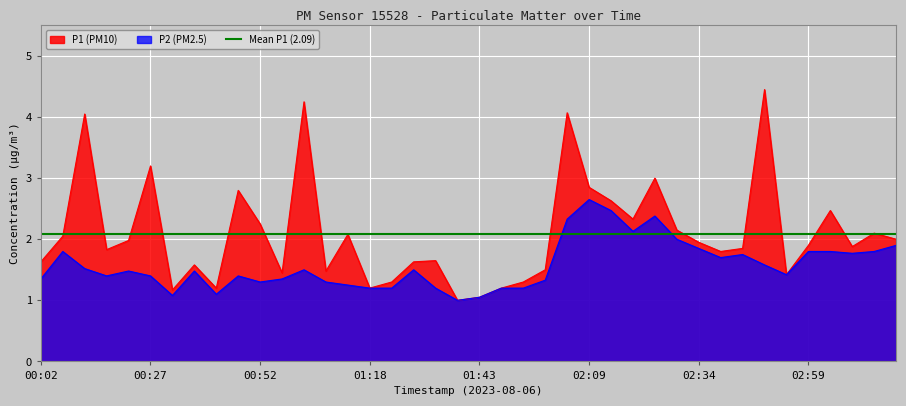

What is the label of the 34th point from the left?

02:49